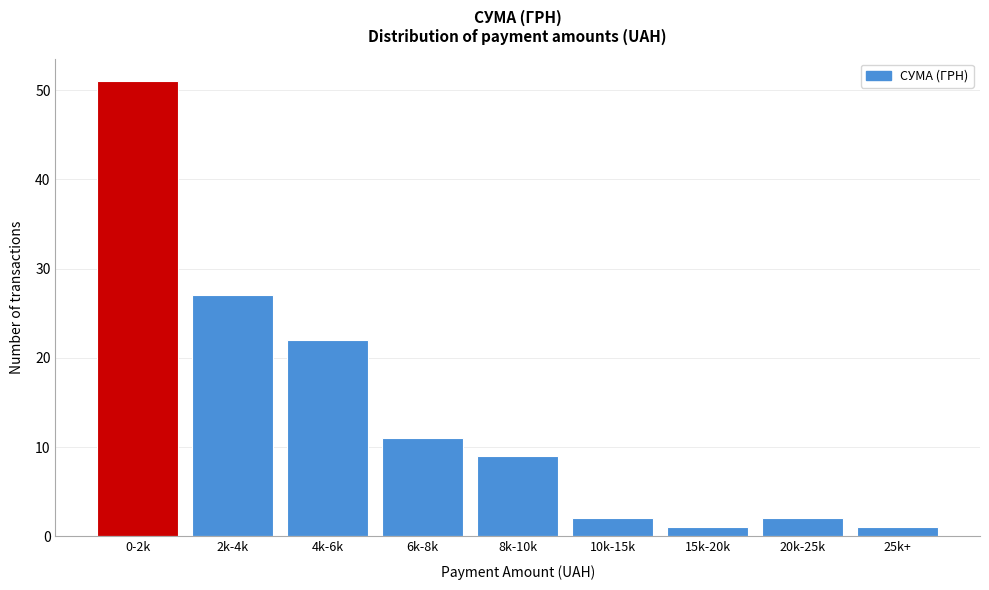

Reading right to left, transcribe all the data shown in this chart.

1	2	1	2	9	11	22	27	51